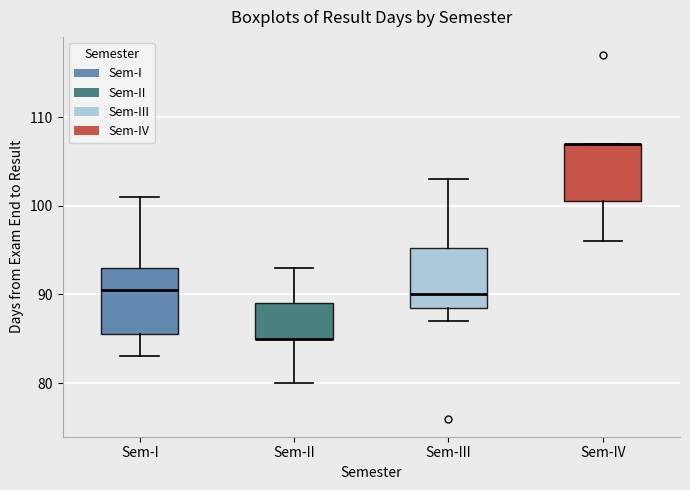

Where does the lower whisker of the box for Sem-IV end on the y-axis? The values are not printed on the chart, so give them approximately, as read against the axis.

96